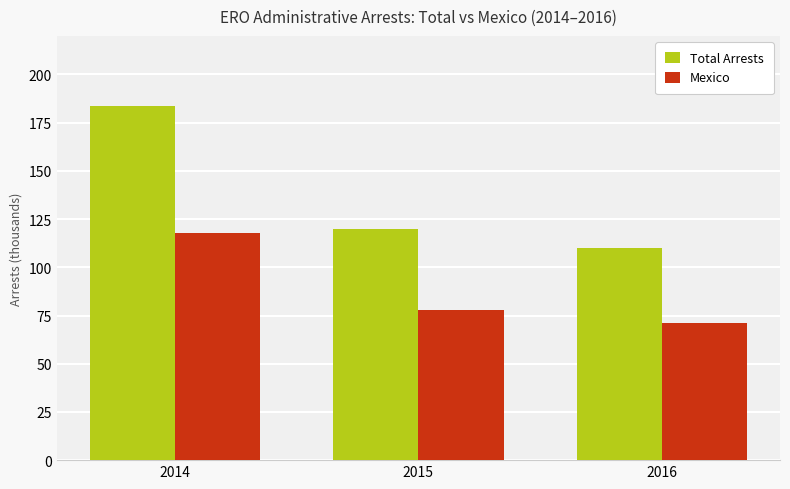

Reading left to right, what are all the values shown in this chart?

Total Arrests: 2014=183.7	2015=119.8	2016=110.1
Mexico: 2014=118.0	2015=77.9	2016=70.9